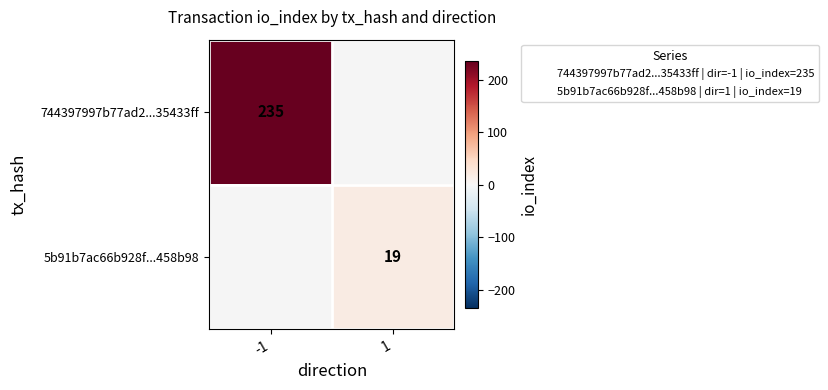

Count the number of data series in this chart.

2